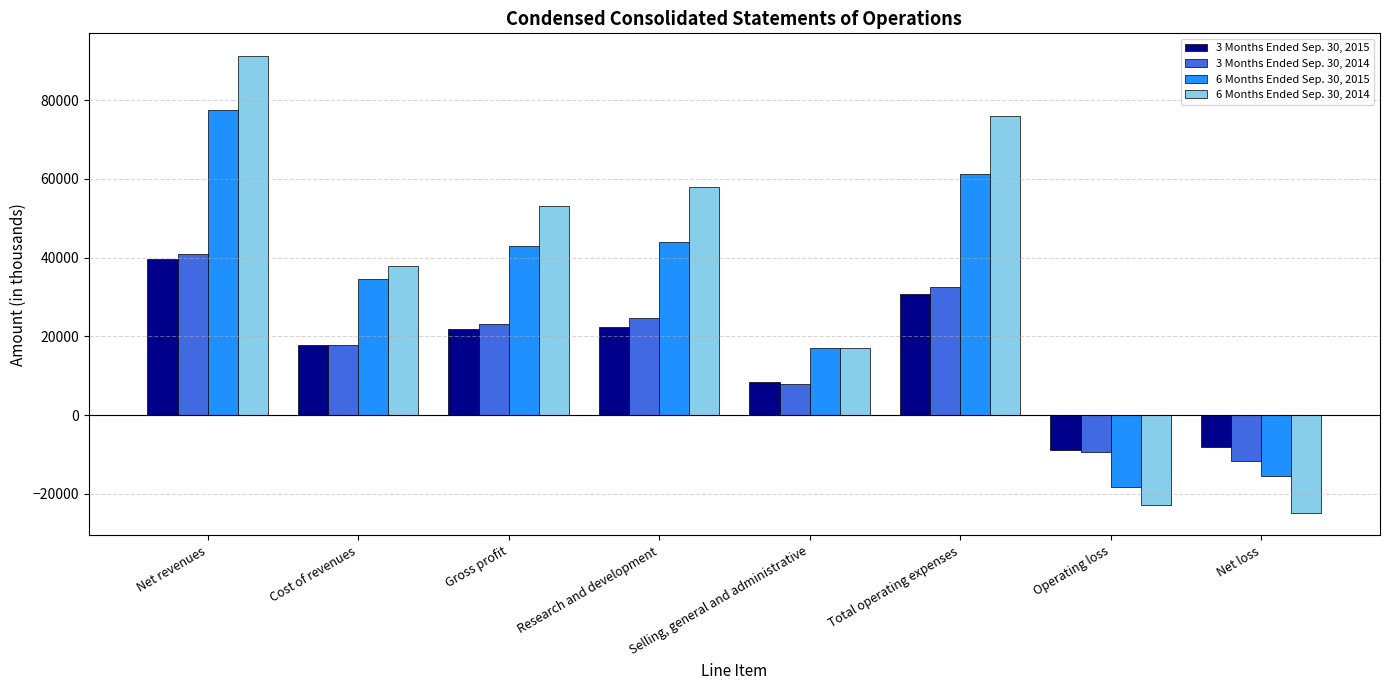

Read the 3 Months Ended Sep. 30, 2014 value at Net loss.

-11717